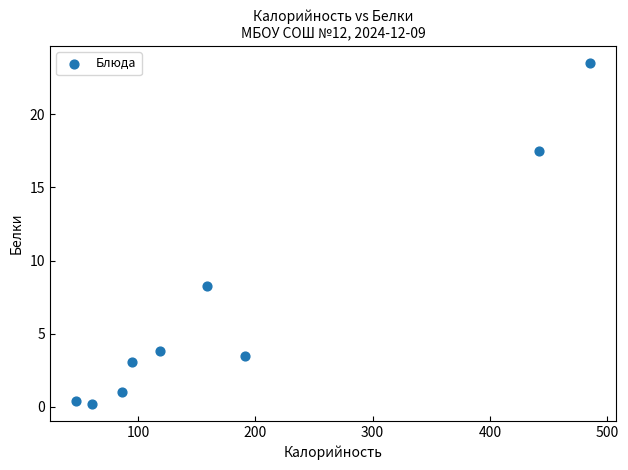

What Y value in the scatter plot is closest to 11?

8.3